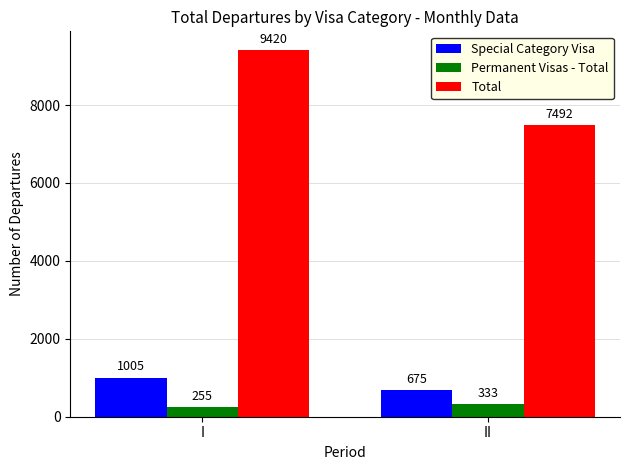

List the labels in order of Permanent Visas - Total value, smallest first.

I, II